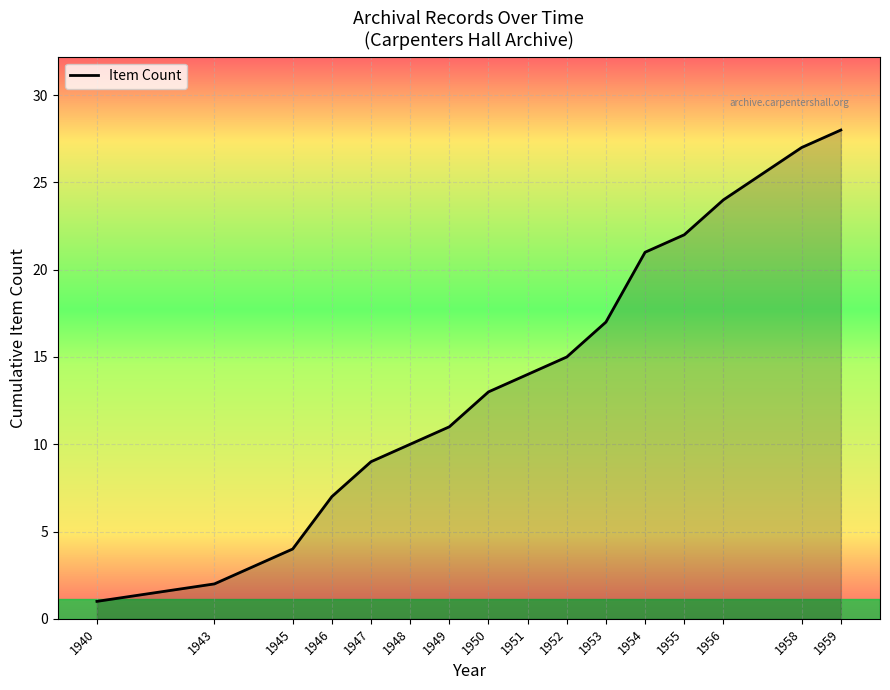

How many lines are shown in the chart?

1